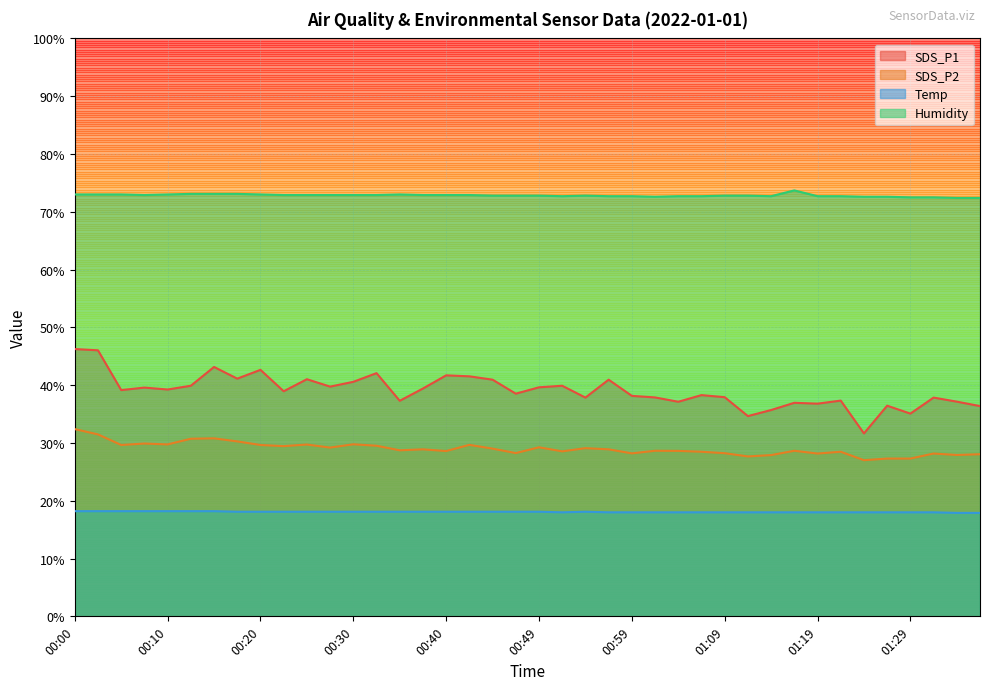

Rank the series by their average value, from lowest to highest.

Temp, SDS_P2, SDS_P1, Humidity